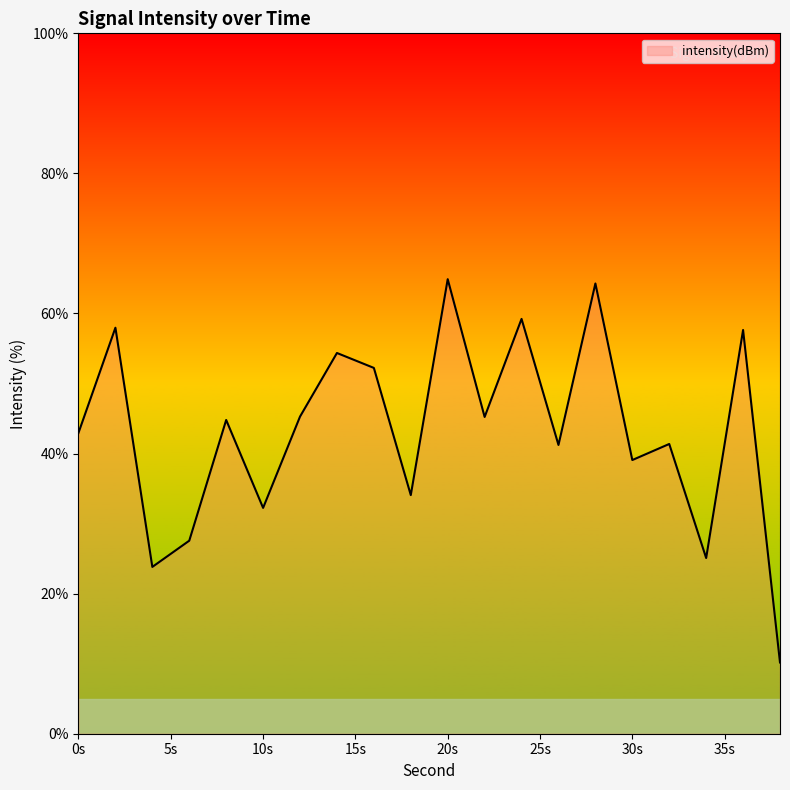

How many lines are shown in the chart?

1